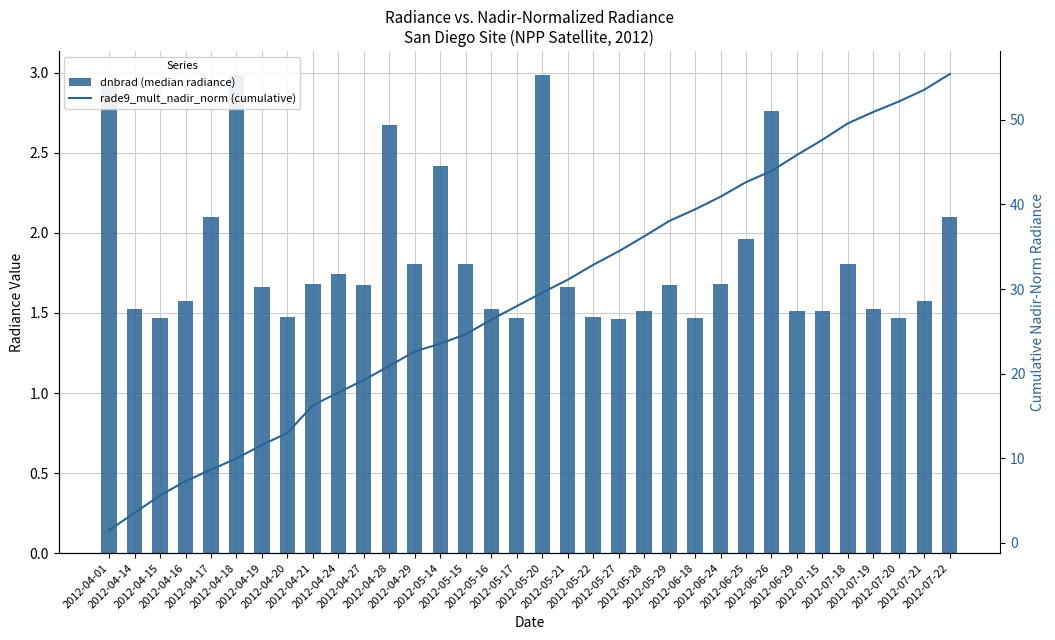

What is the label of the 31st bar from the left?

2012-07-19